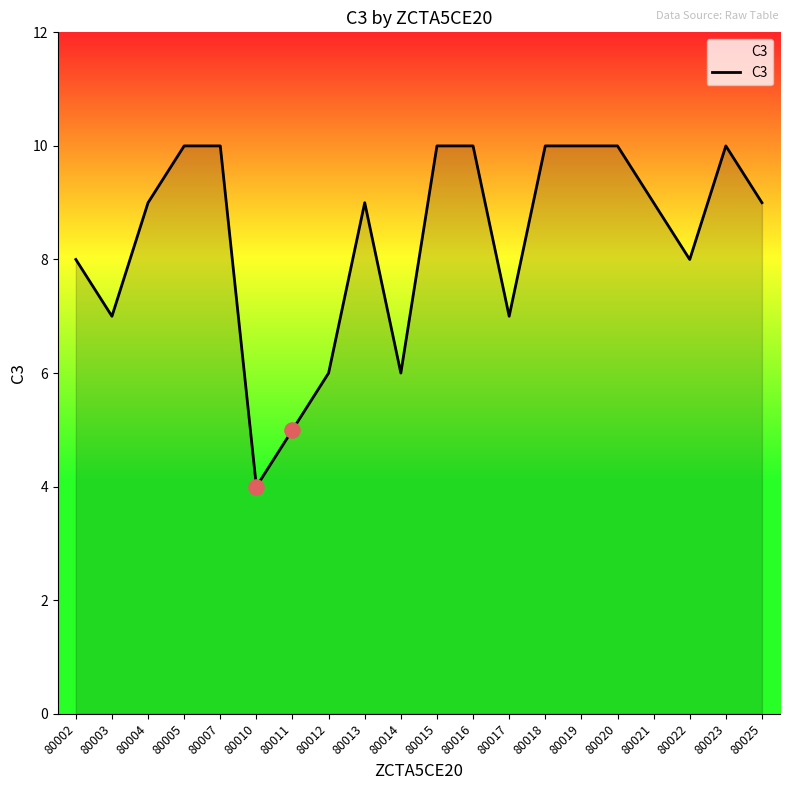

Between 80011 and 80007, which is larger?

80007